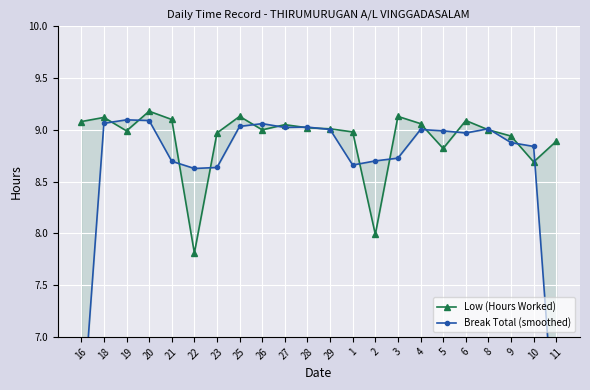

Is this an area chart (filled region under the line)?

No